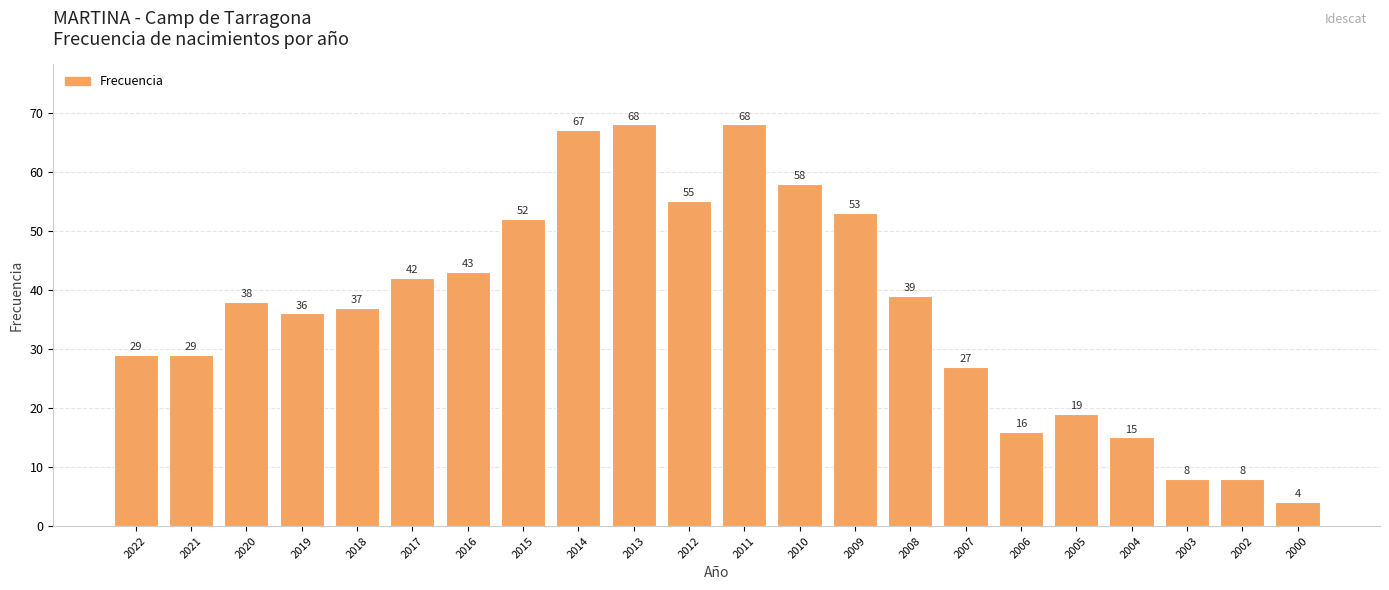

What is the sum of the values at 2018 and 2007?

64